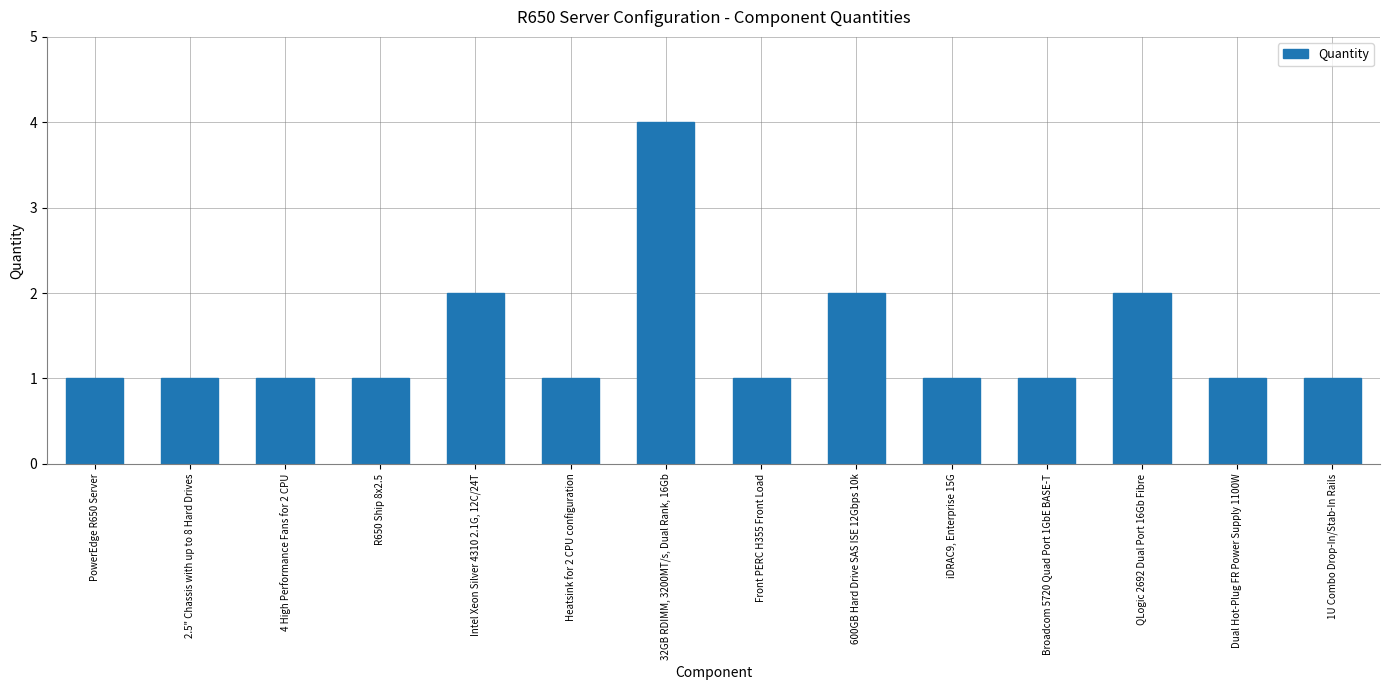

What is the label of the 14th bar from the right?

PowerEdge R650 Server